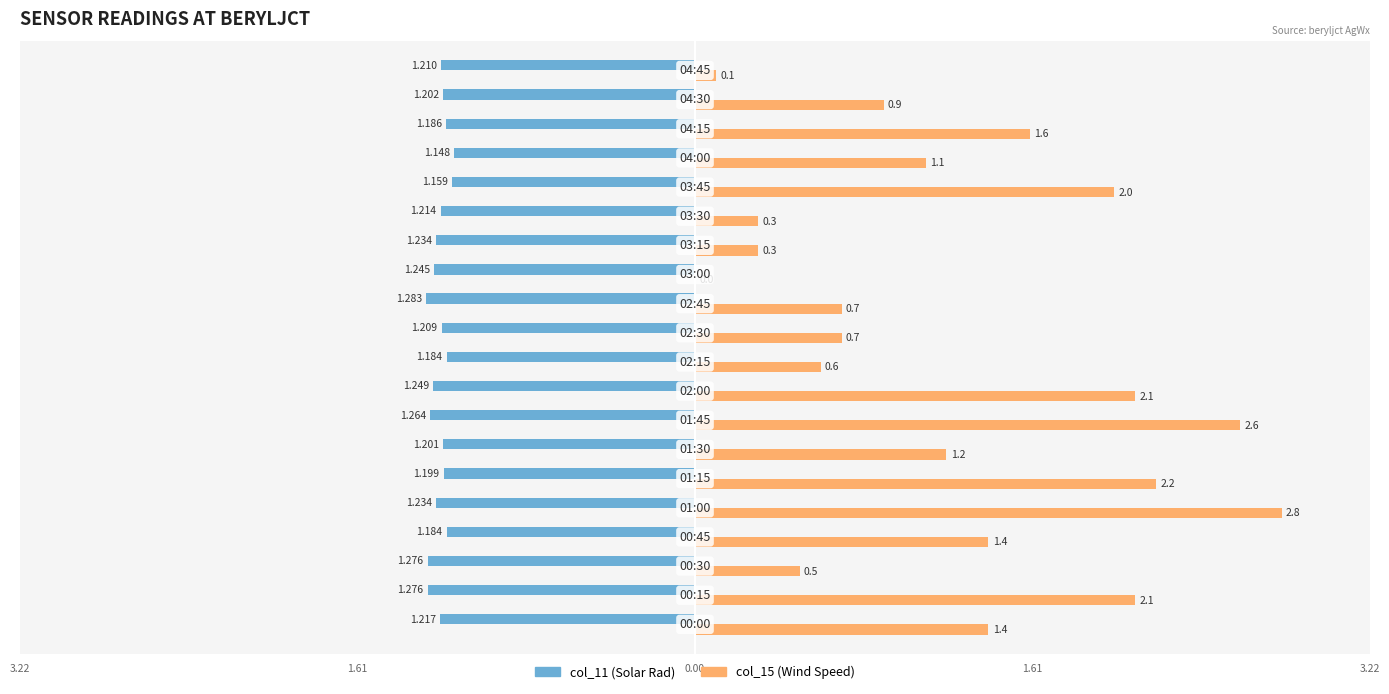

What are all the series names shown in the legend?

col_11 (Solar Rad), col_15 (Wind Speed)